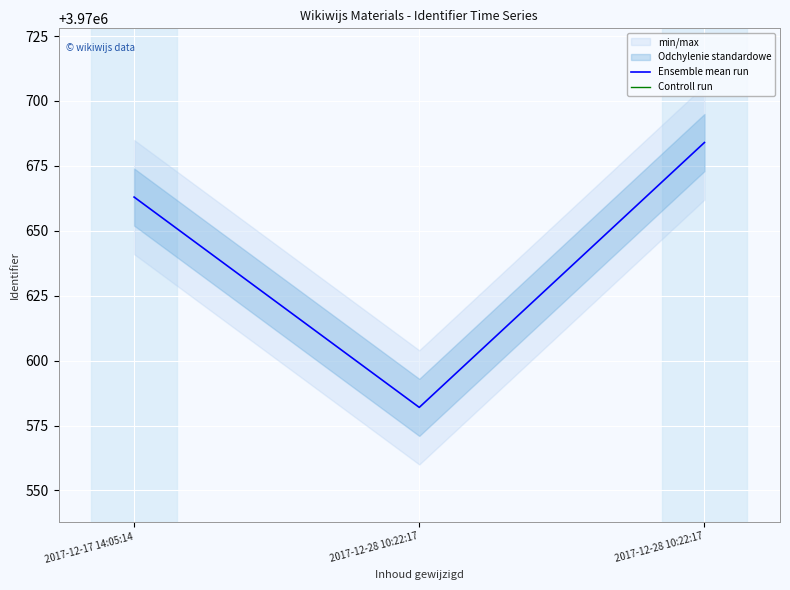

What is the maximum value shown in the chart?

3970684.0